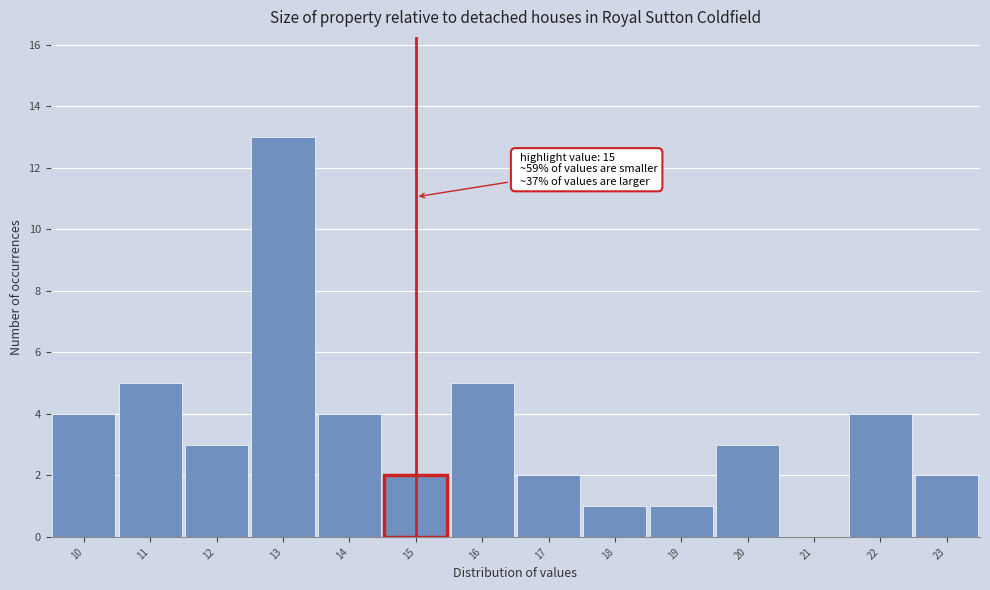

Over which range of the x-axis is the bar tallest?

12.5 to 13.5